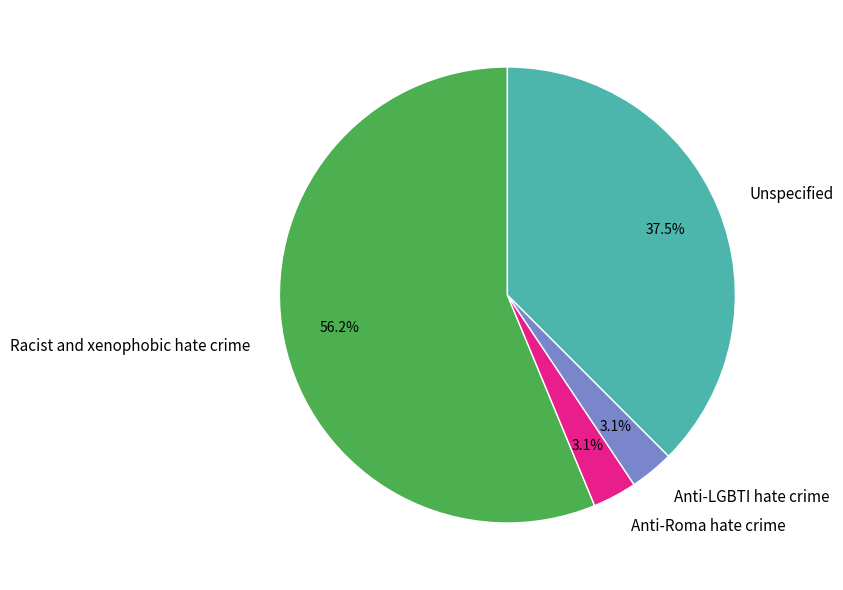

Is the sum of Unspecified and Anti-Roma hate crime greater than half?

No